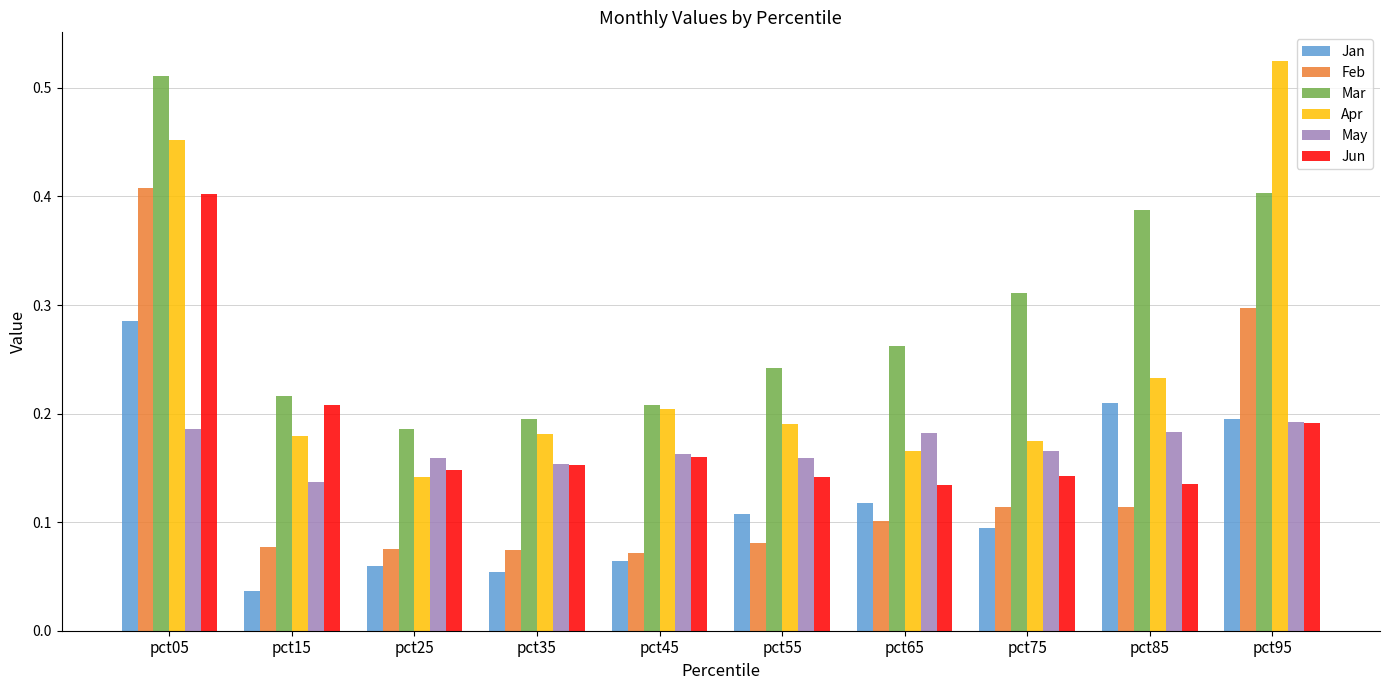

Count the Apr values in the range 0 to 1.

10